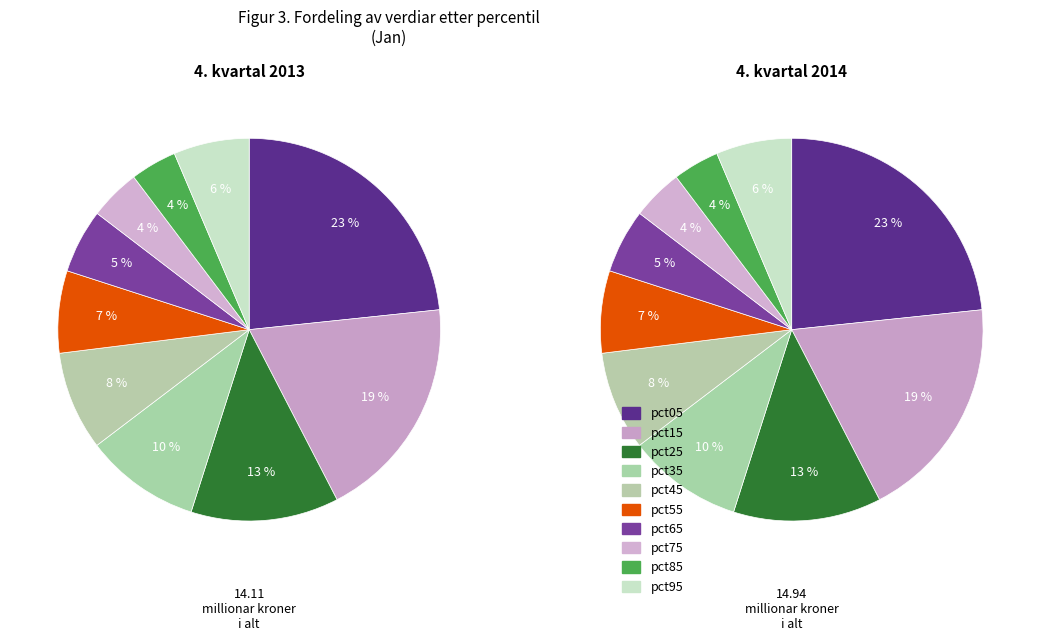

Does any single category account for the majority?

No